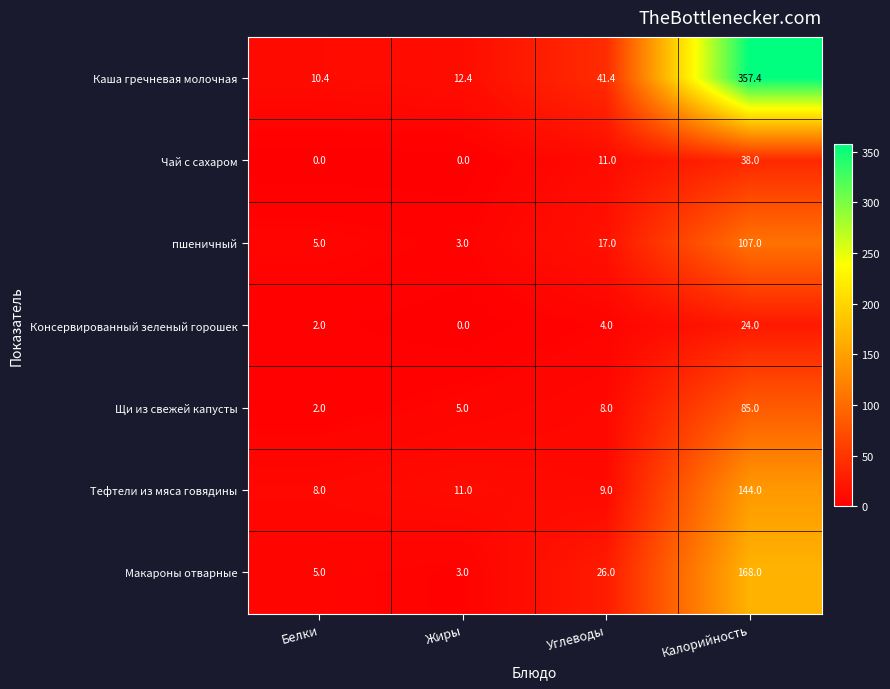

What is the difference between the пшеничный values at Углеводы and Калорийность?

90.0